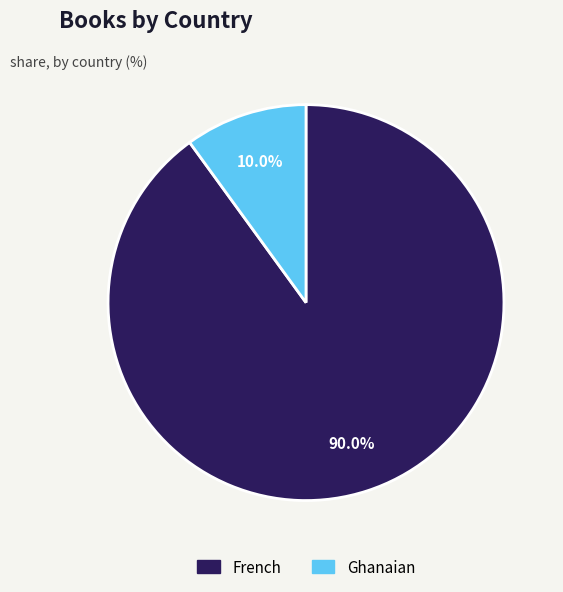

Which category has the smallest portion of the pie?

Ghanaian